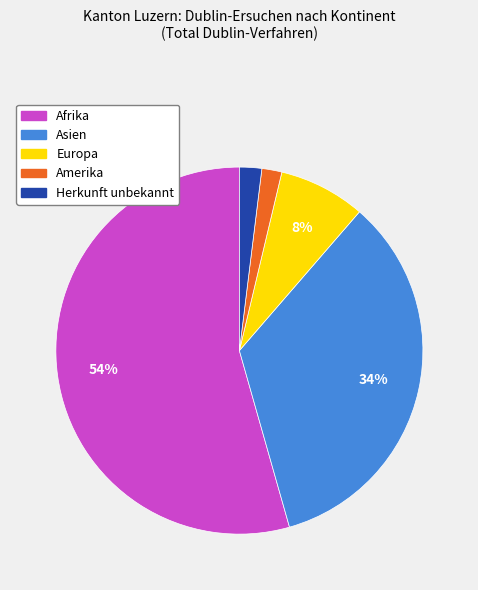

What is the largest slice in the pie chart?

Afrika